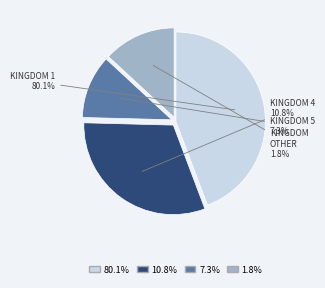

What is the ratio of the value at 4 to the value at other?

2.4